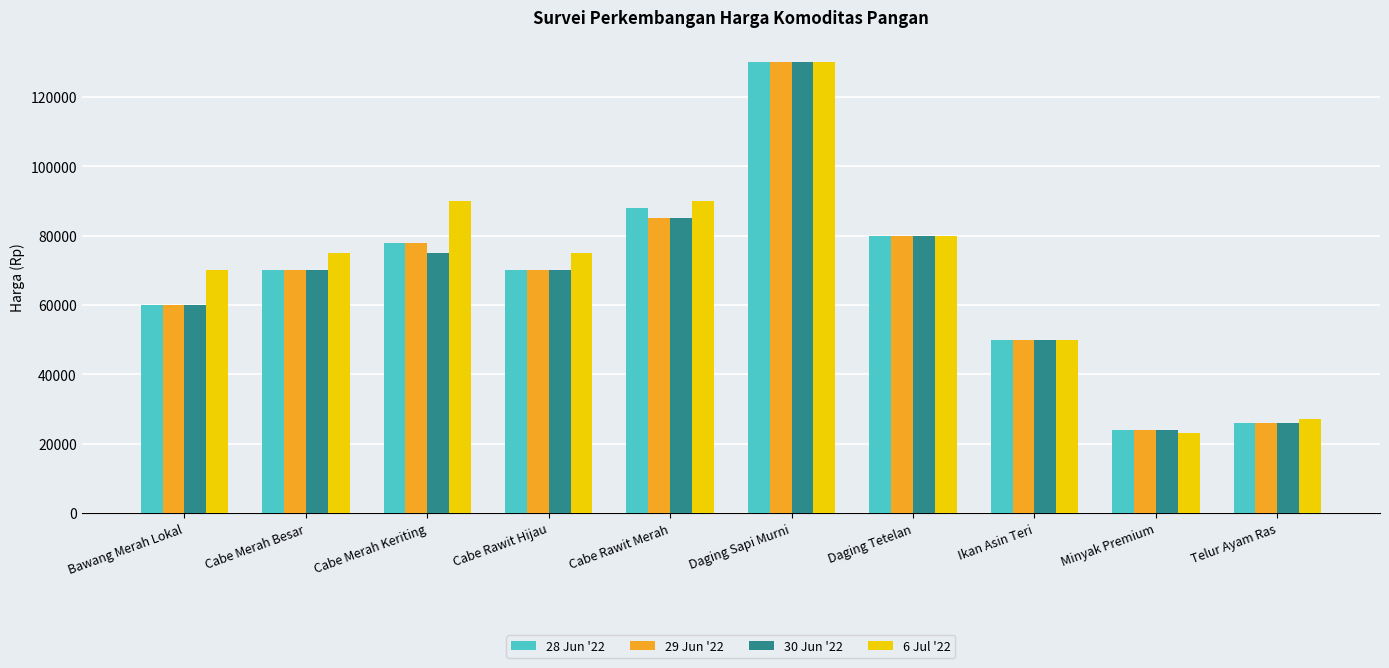

The value of 29 Jun '22 at Minyak Premium is 24000. True or false?

True